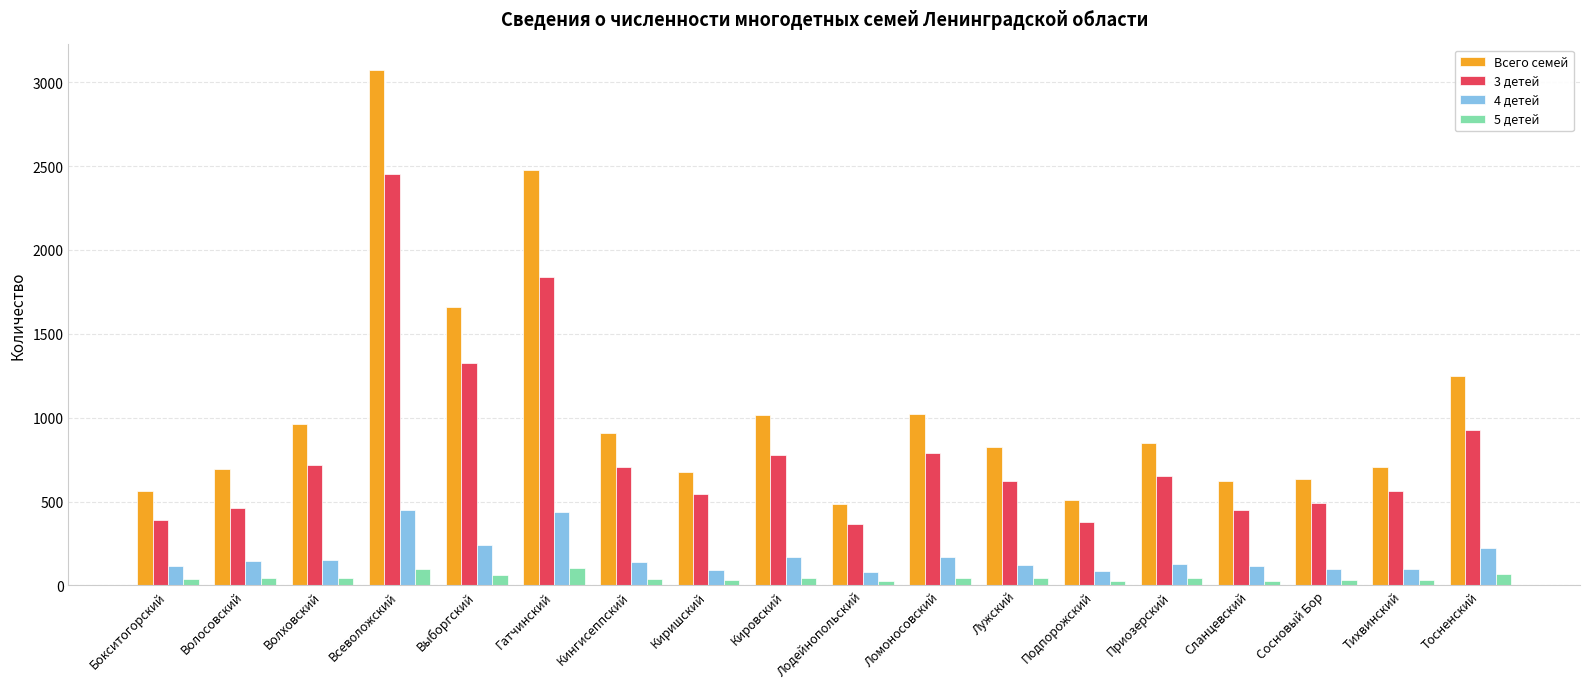

What position from the left is Сланцевский?

15